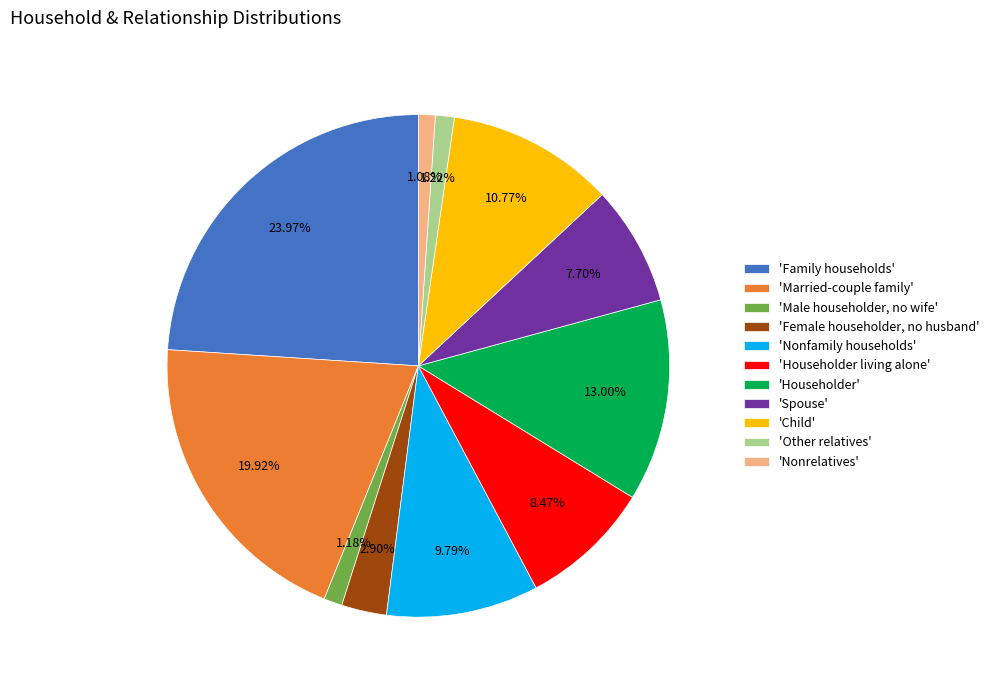

Is the sum of 'Nonfamily households' and 'Female householder, no husband' greater than half?

No